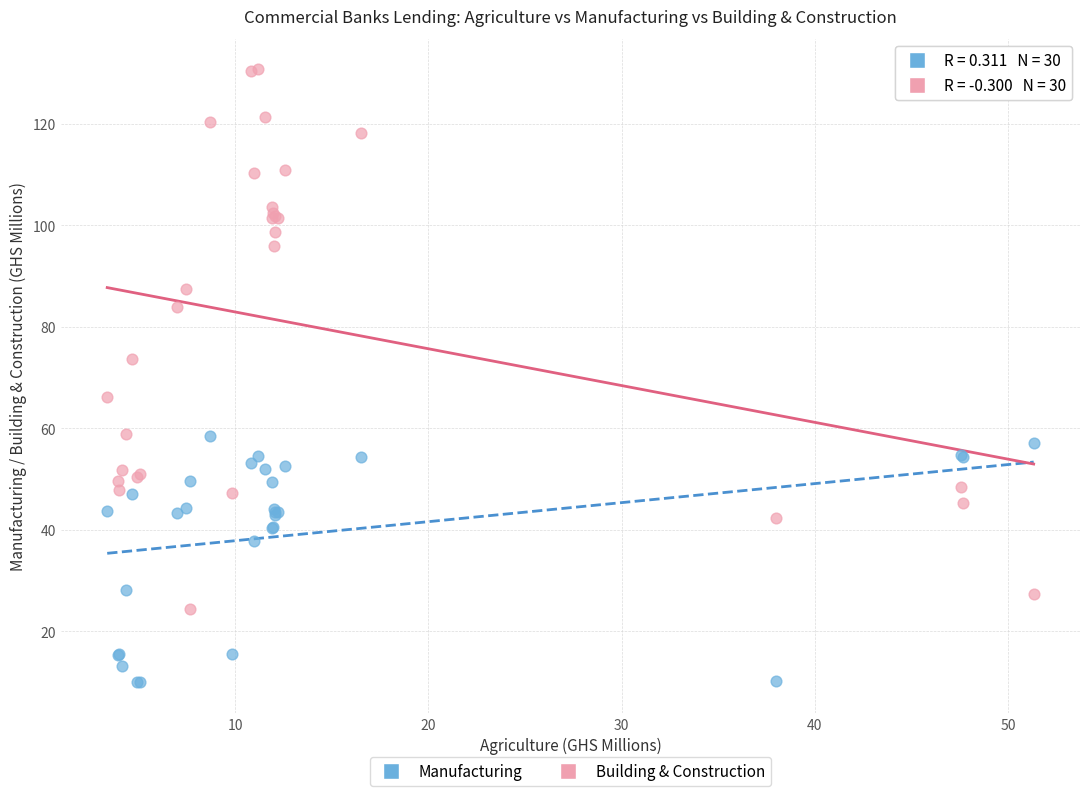

Which series contains the highest Y value?

Building & Construction